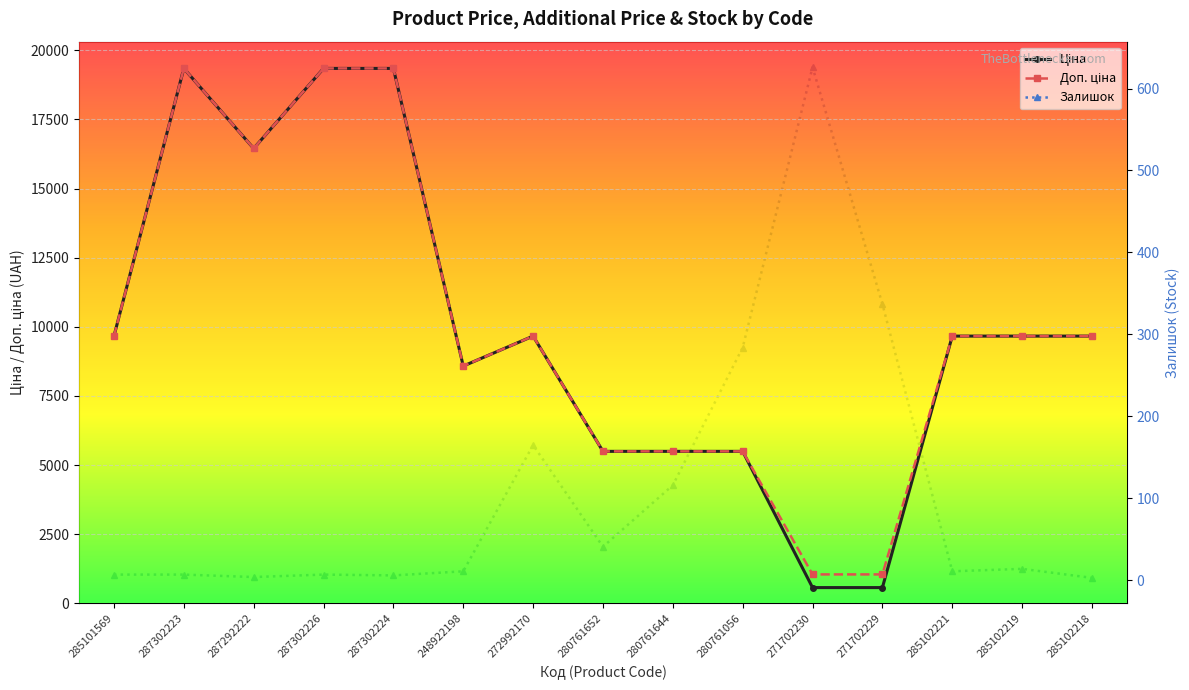

At which category does Ціна reach its first local valley?

287292222